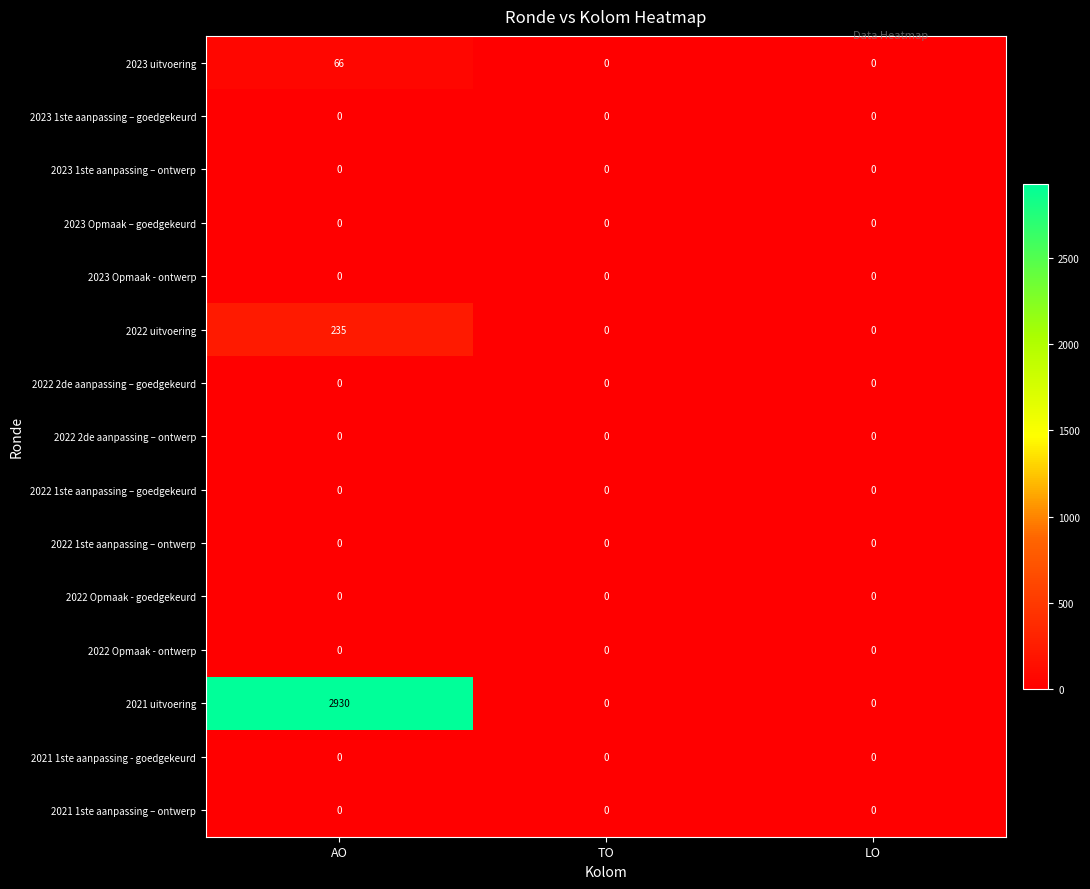

Which series has the largest total across all categories?

2021 uitvoering